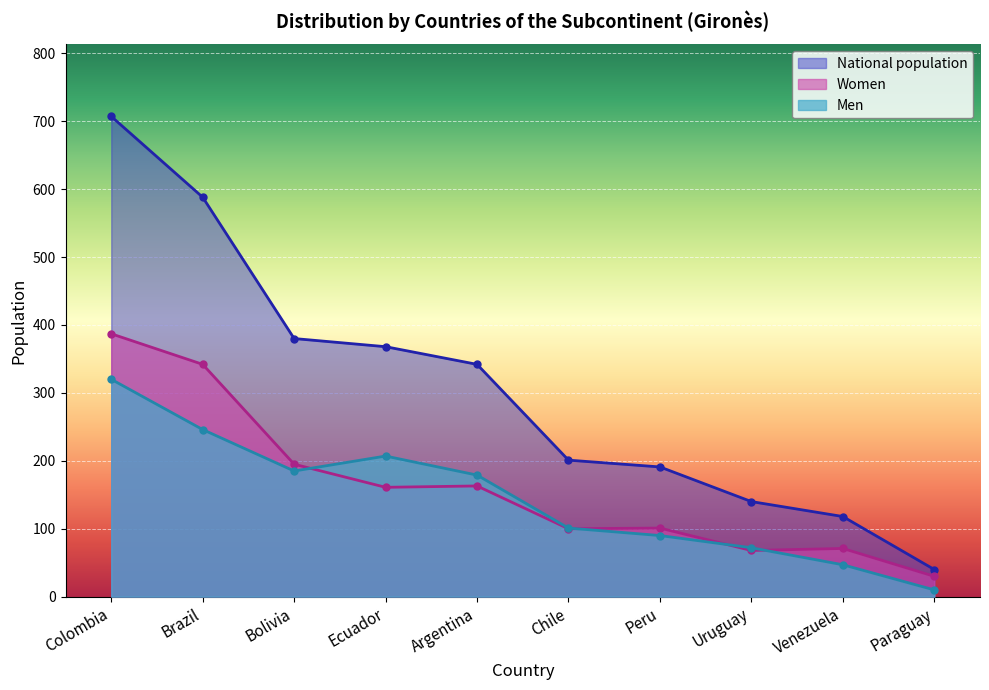

Where does the Men series first go above 179?

Colombia